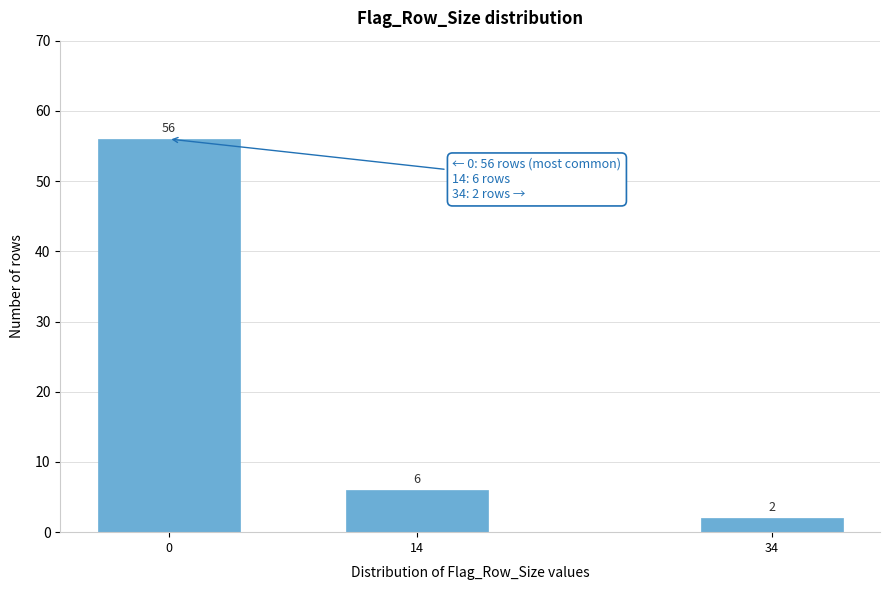

Reading right to left, extract all data points from this chart.

2	6	56